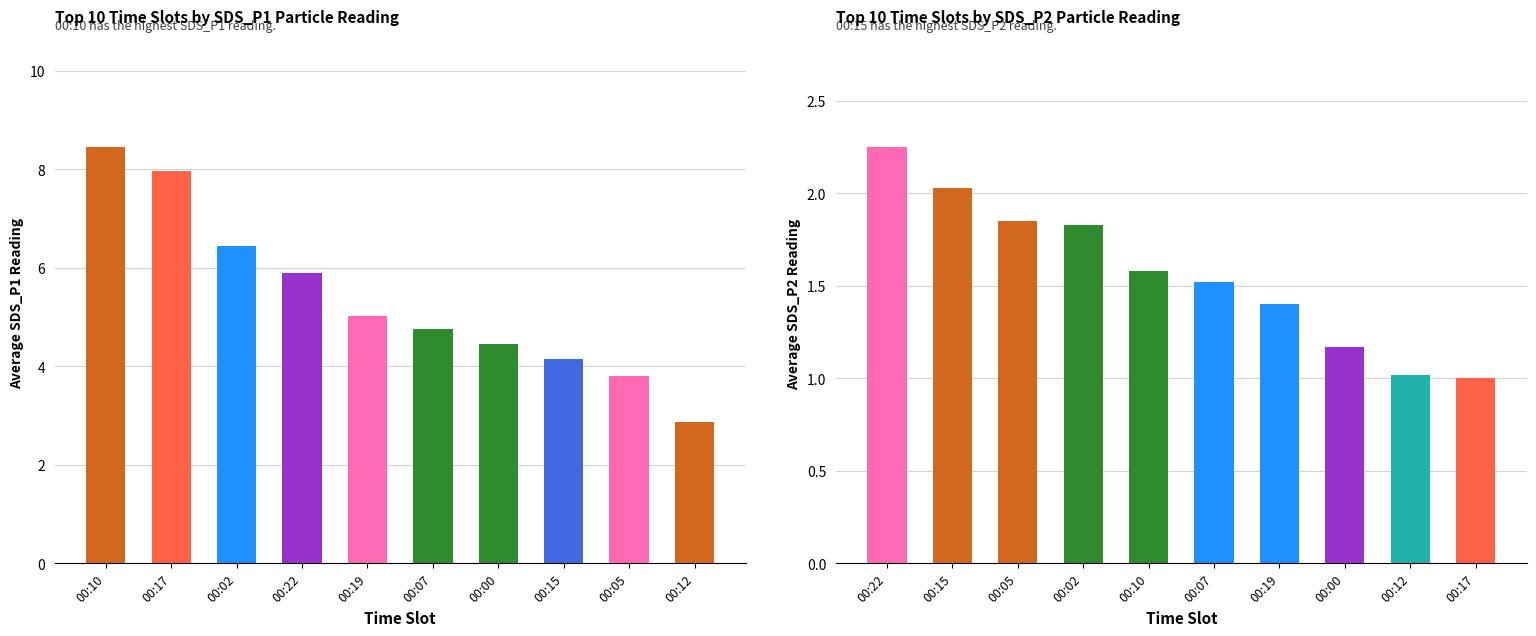

The value of SDS_P2 at 00:02 is 3.1. True or false?

False